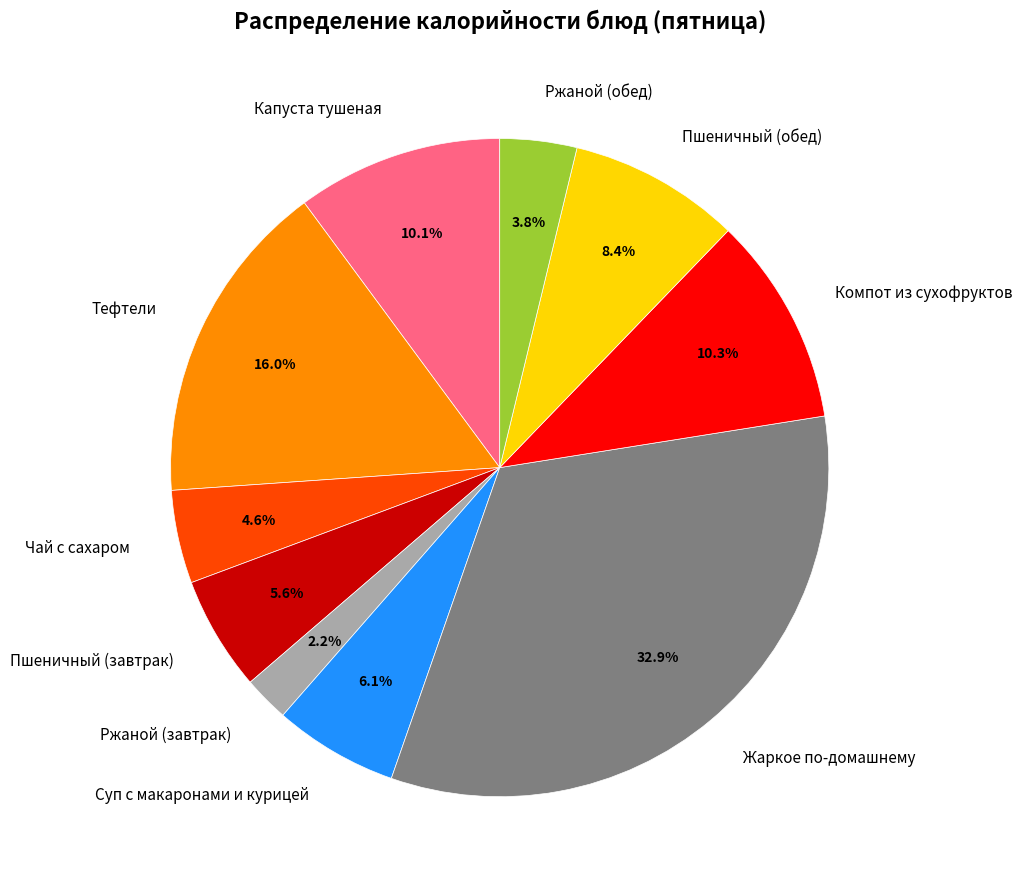

Approximately how many times larger is the value at Пшеничный (обед) compared to Суп с макаронами и курицей?

1.4